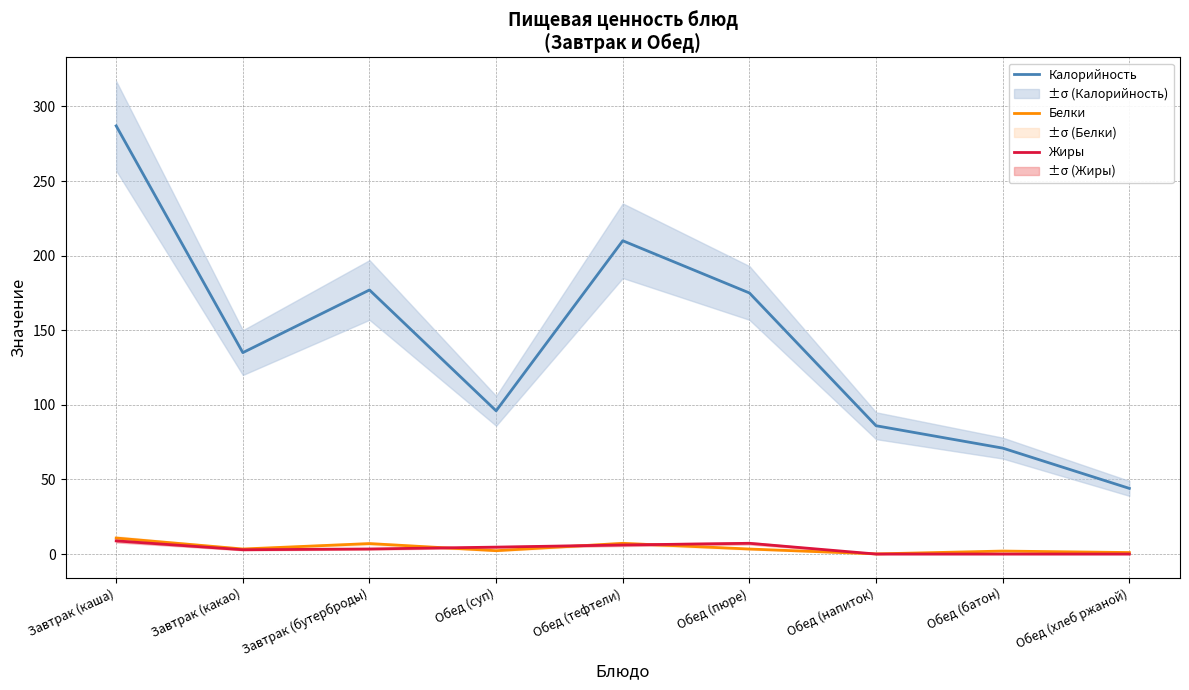

True or false: Калорийность and Жиры cross at least once.

False